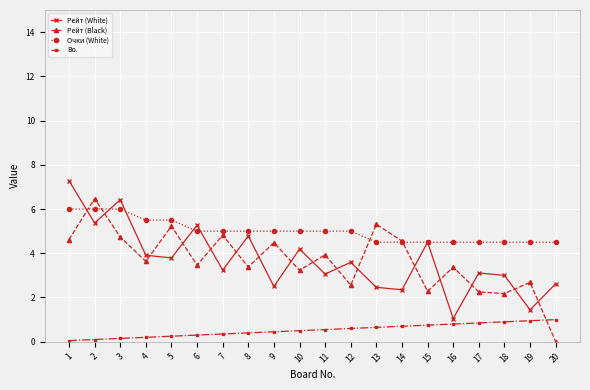

Which series has the largest range (max minus min)?

Рейт (Black)